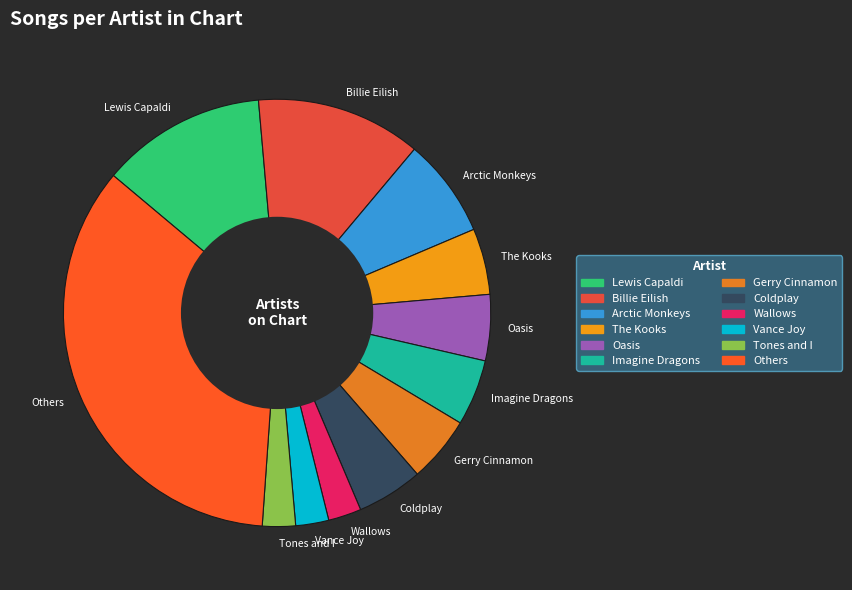

Approximately how many times larger is the value at Arctic Monkeys compared to Coldplay?

1.5